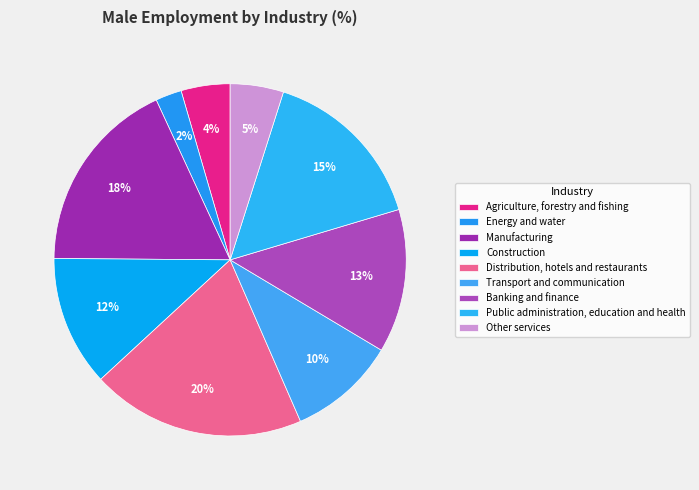

How many segments does this pie chart have?

9